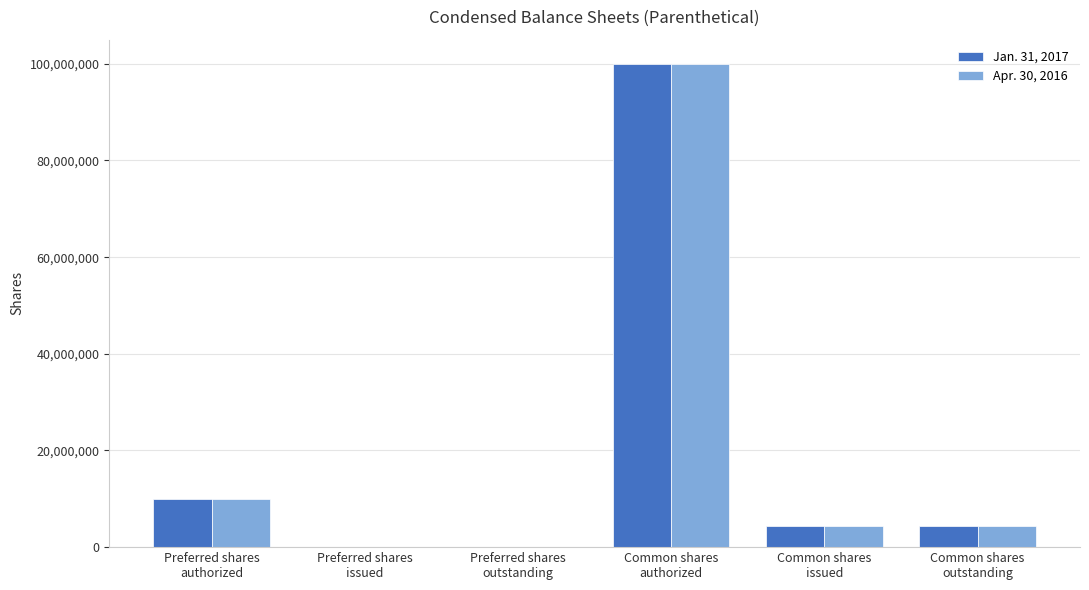

Where is Apr. 30, 2016 nearest to the value 50000000?

Preferred shares
authorized